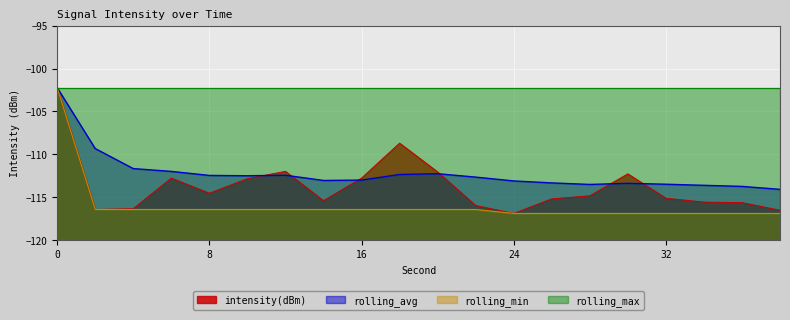

Is it true that intensity(dBm) equals -64.0 at 32?

False